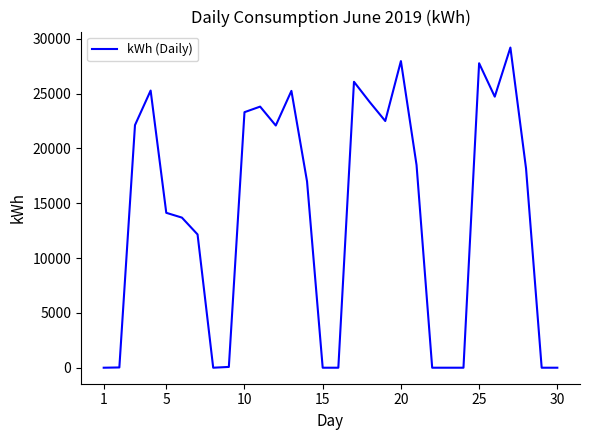

What is the maximum value shown in the chart?

29192.5